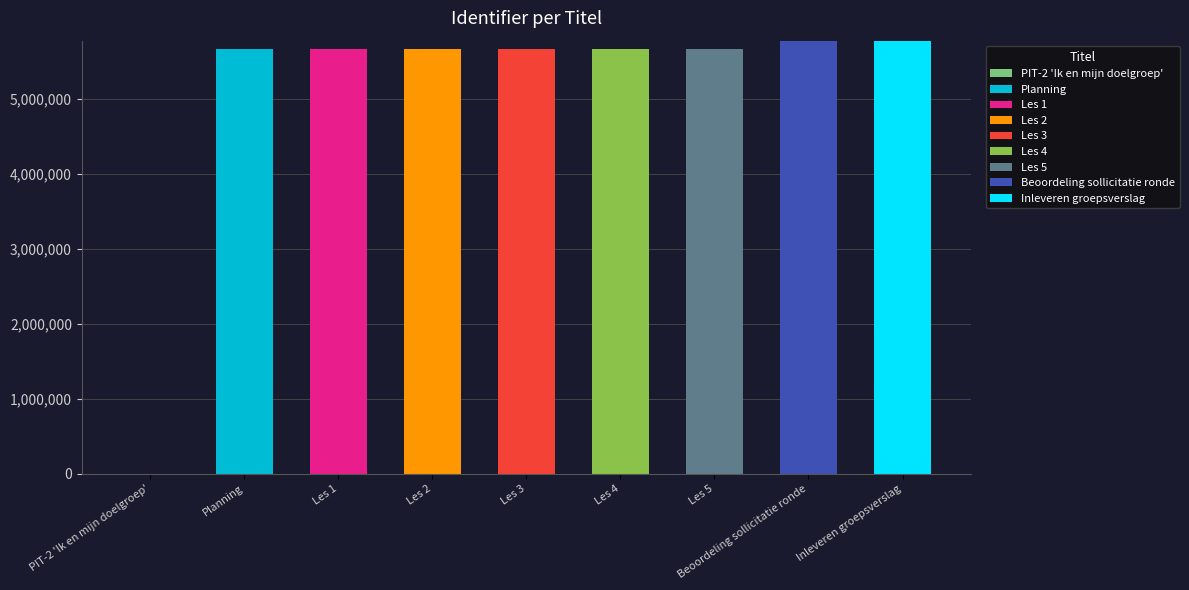

What is the maximum value for Planning?

5667389